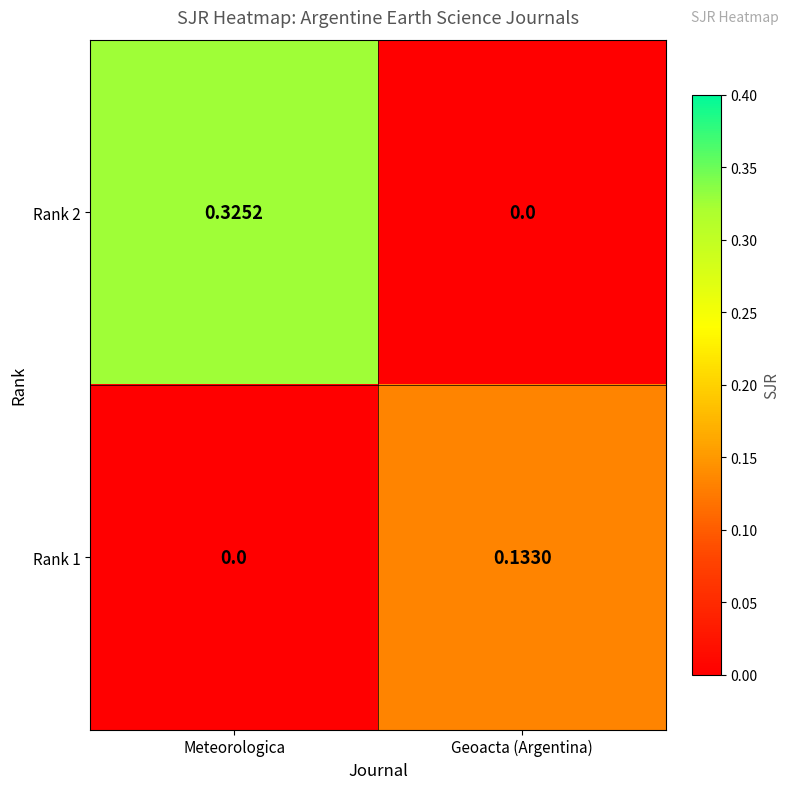

At which label is Rank 1 closest to 0?

Meteorologica